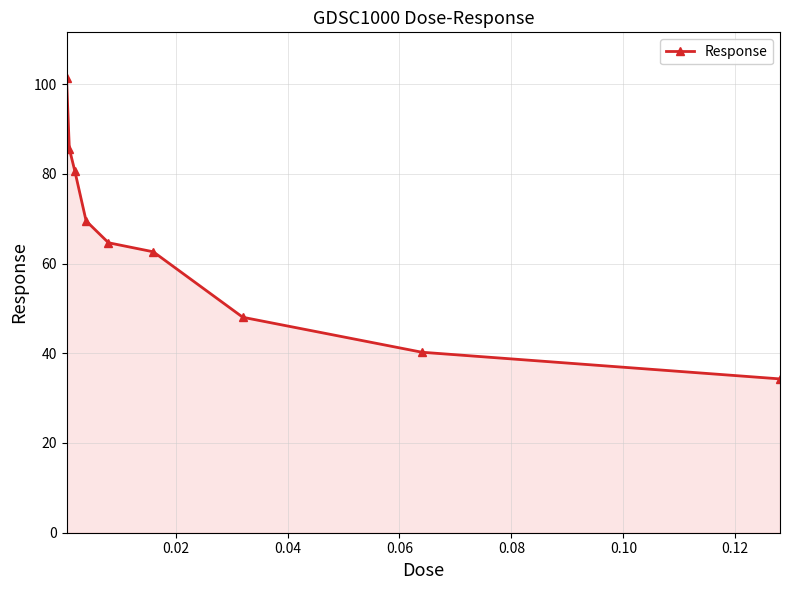

Reading left to right, extract all data points from this chart.

101.4	85.6	80.5	69.5	64.6	62.6	48.0	40.2	34.3